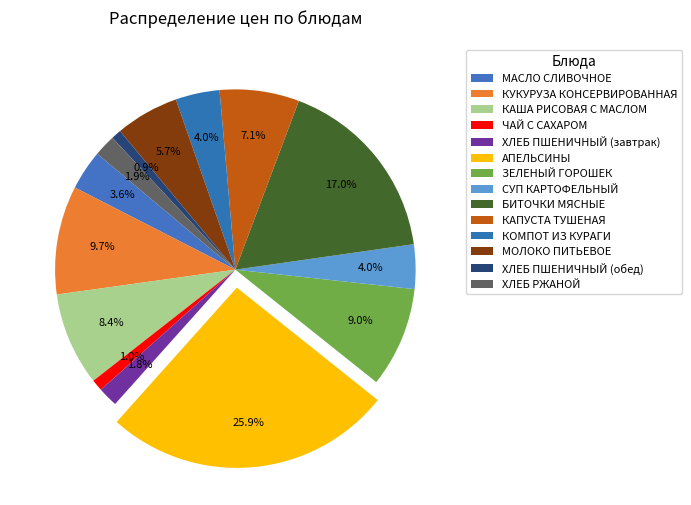

To the nearest percent, what is the difference between the КУКУРУЗА КОНСЕРВИРОВАННАЯ and КОМПОТ ИЗ КУРАГИ slice percentages?

6%